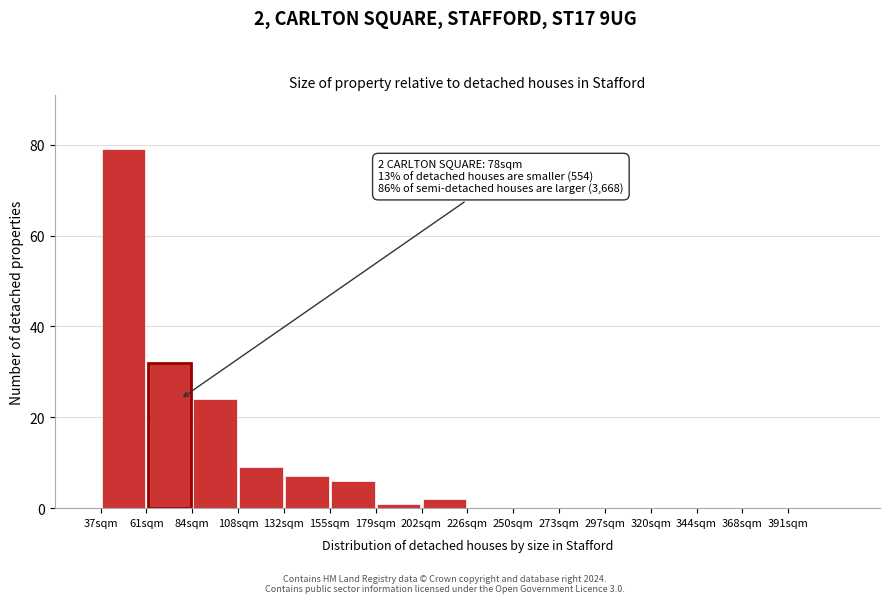

Which range on the x-axis has the tallest bar?

35 to 60